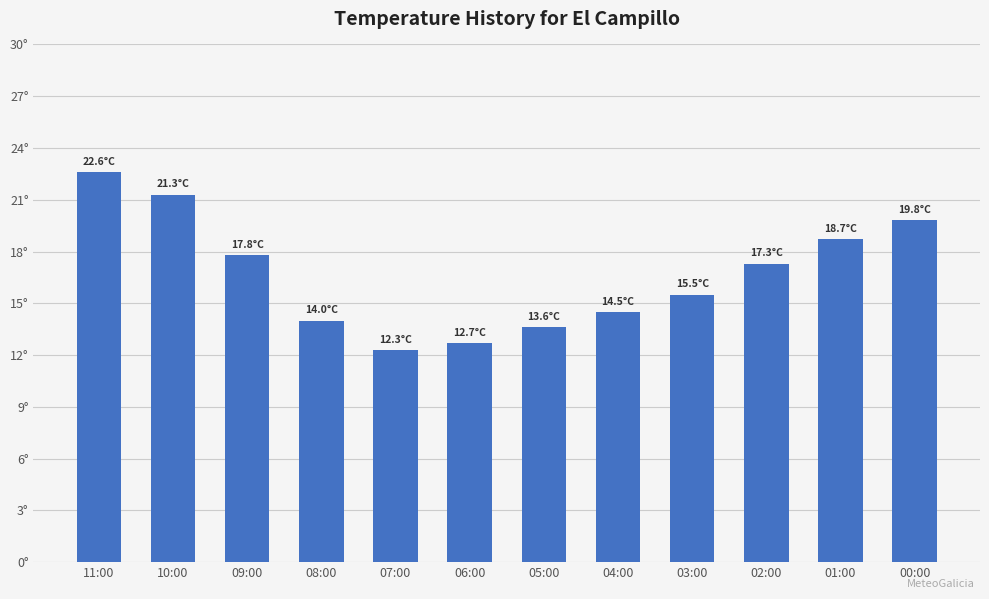

Are the bars horizontal?

No